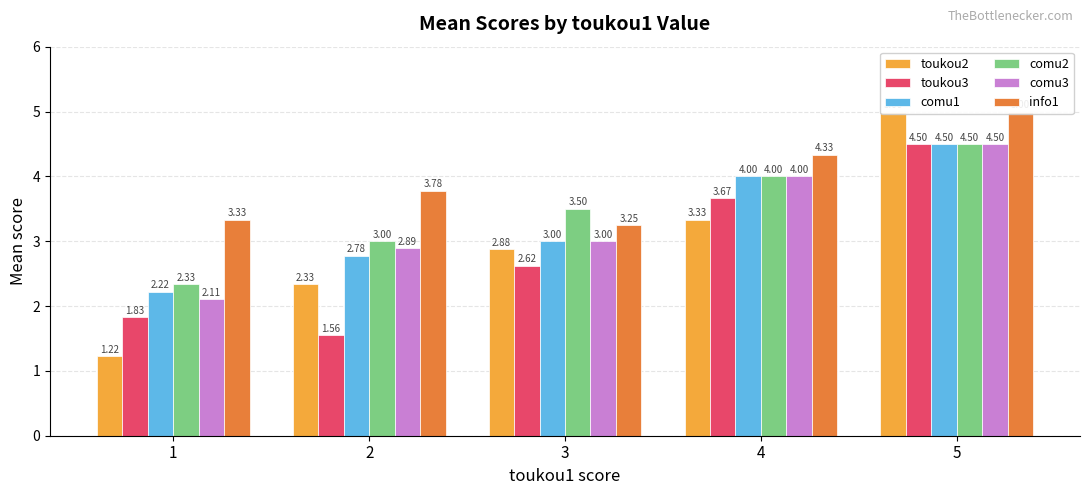

How many bars are there in total?

30